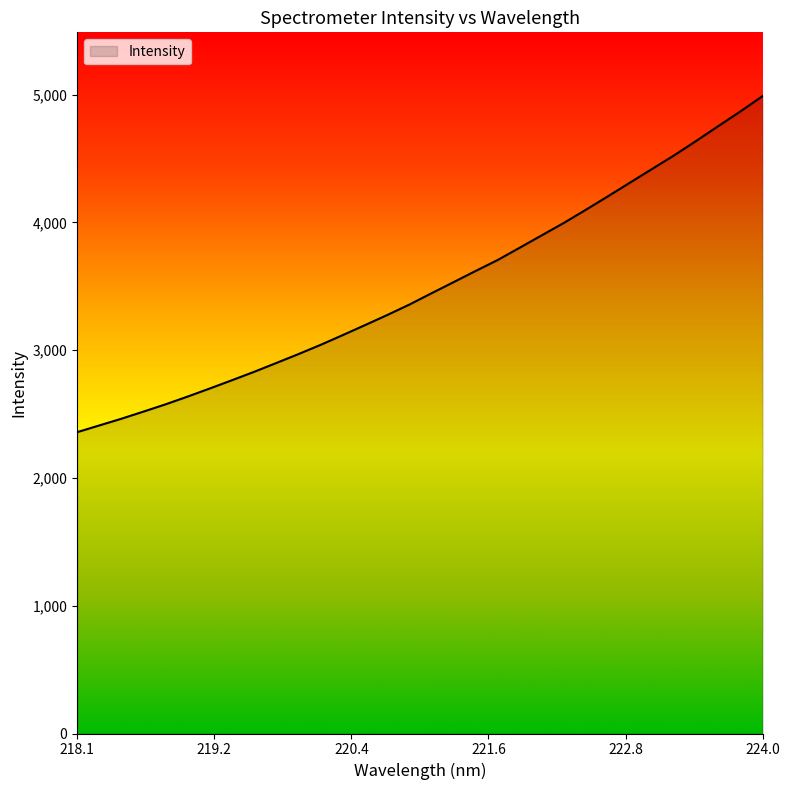

What is the minimum value shown in the chart?

2358.2